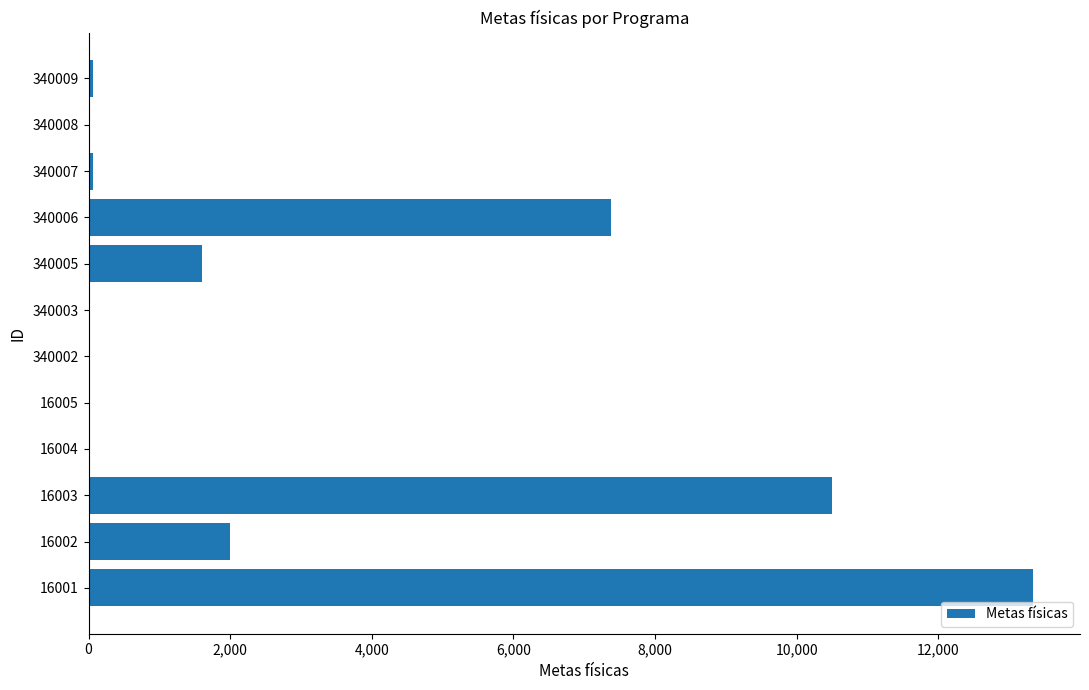

What is the sum of all values?

34985